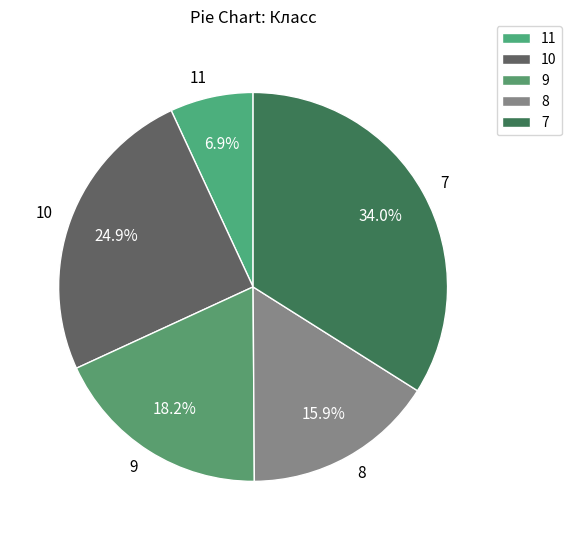

How many slices are in this pie chart?

5